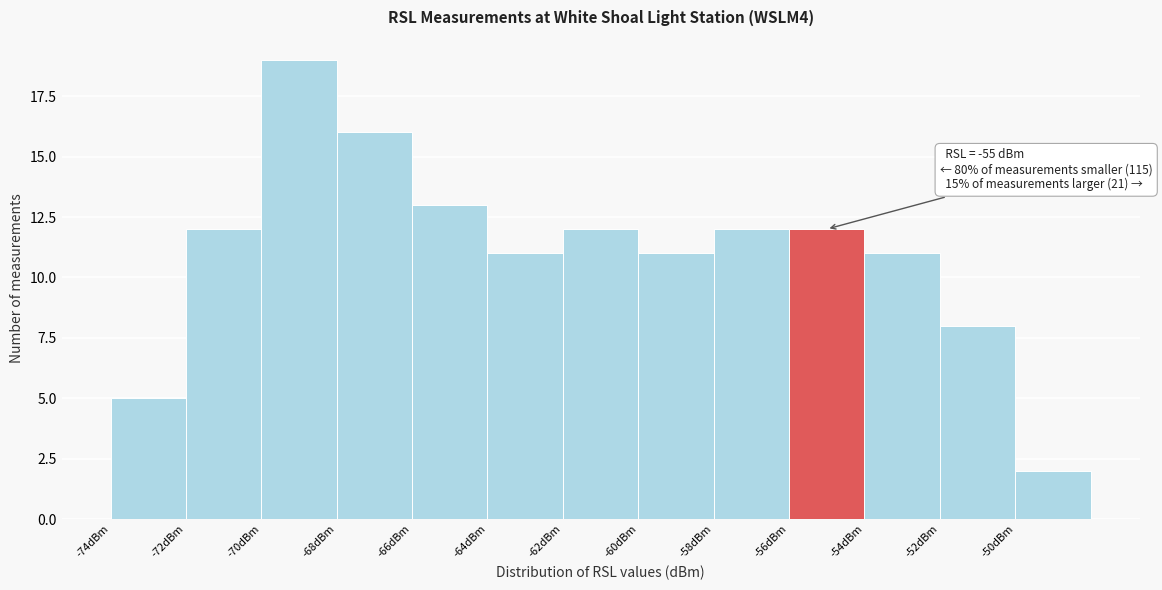

Over which range of the x-axis is the bar tallest?

-70 to -68